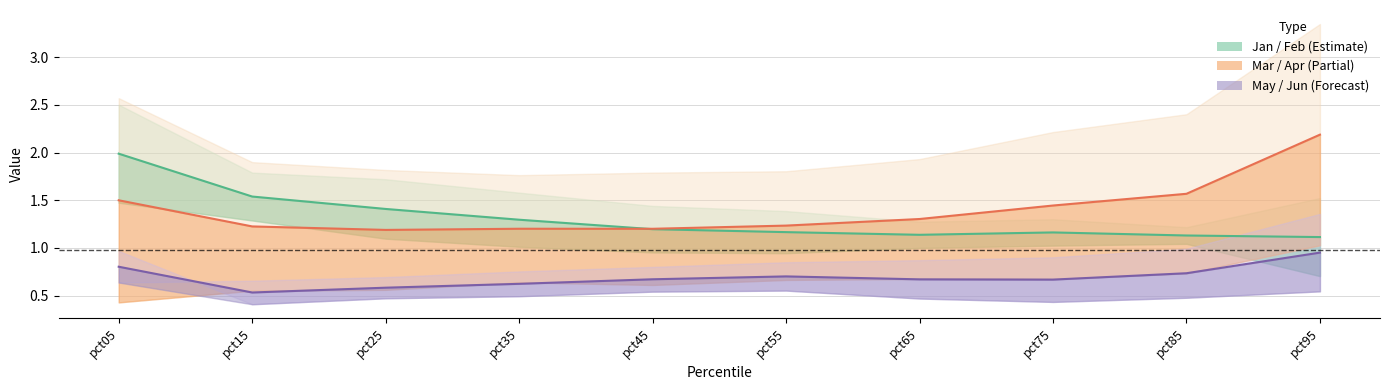

Is this an area chart (filled region under the line)?

No